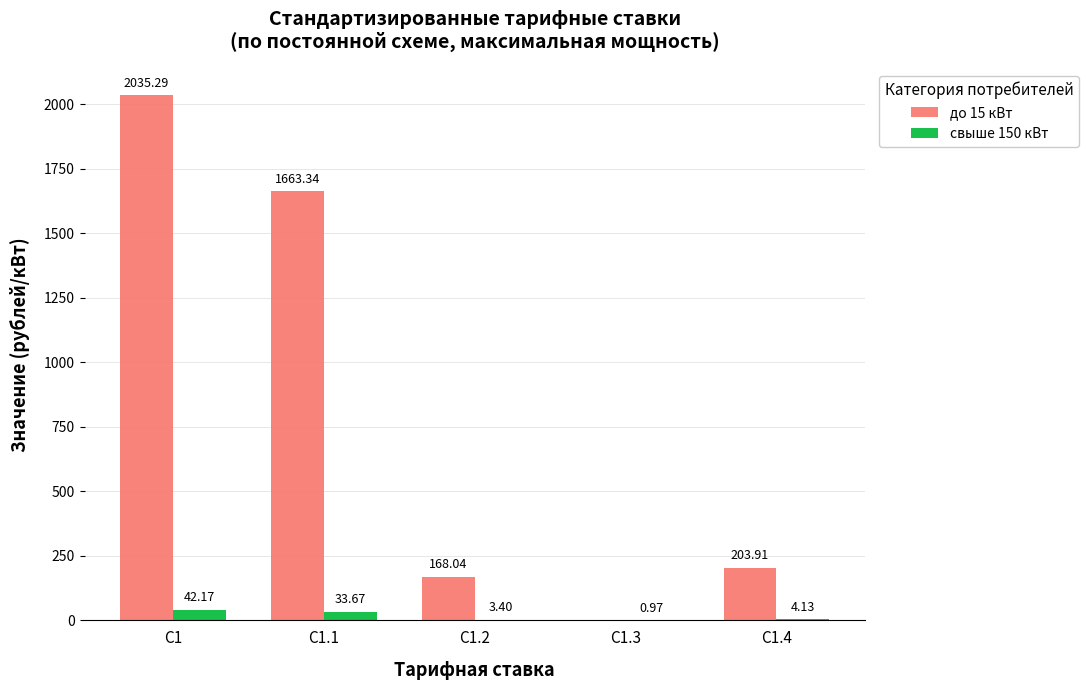

What is the total value across all series at С1.4?

208.0